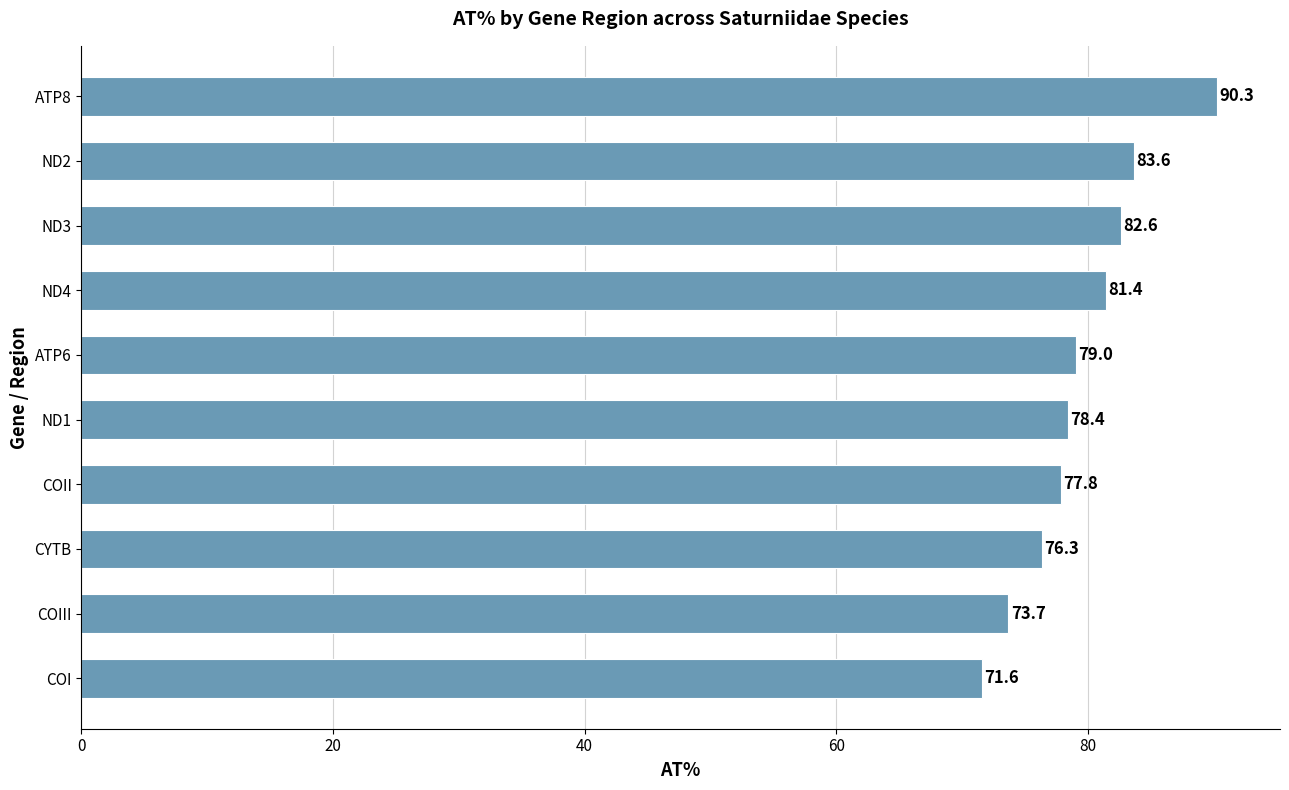

Does the chart contain stacked bars?

No